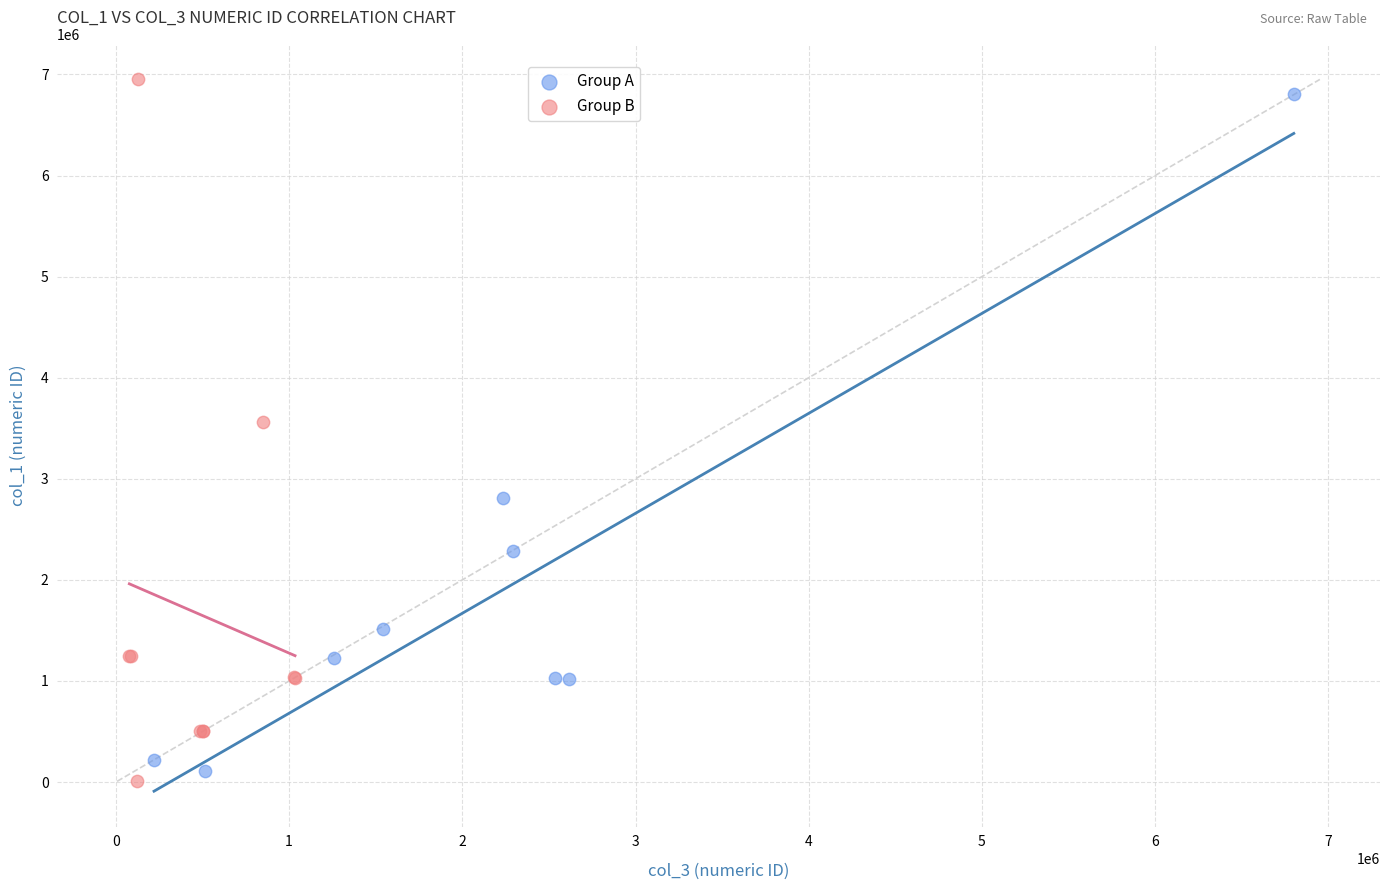

Which series has the largest Y range (max minus min)?

Group B